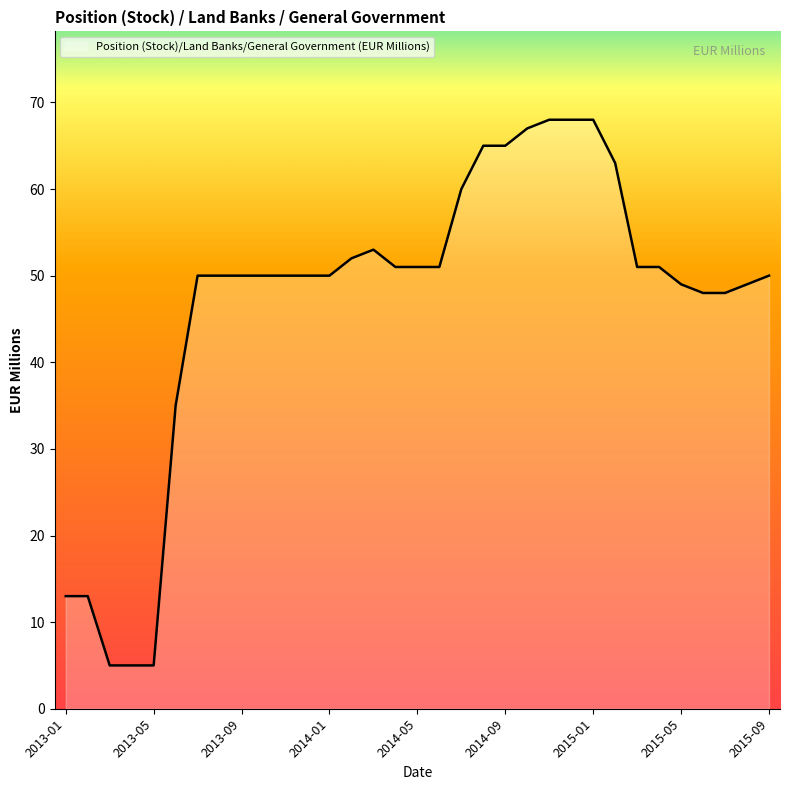

What is the greatest value displayed?

68